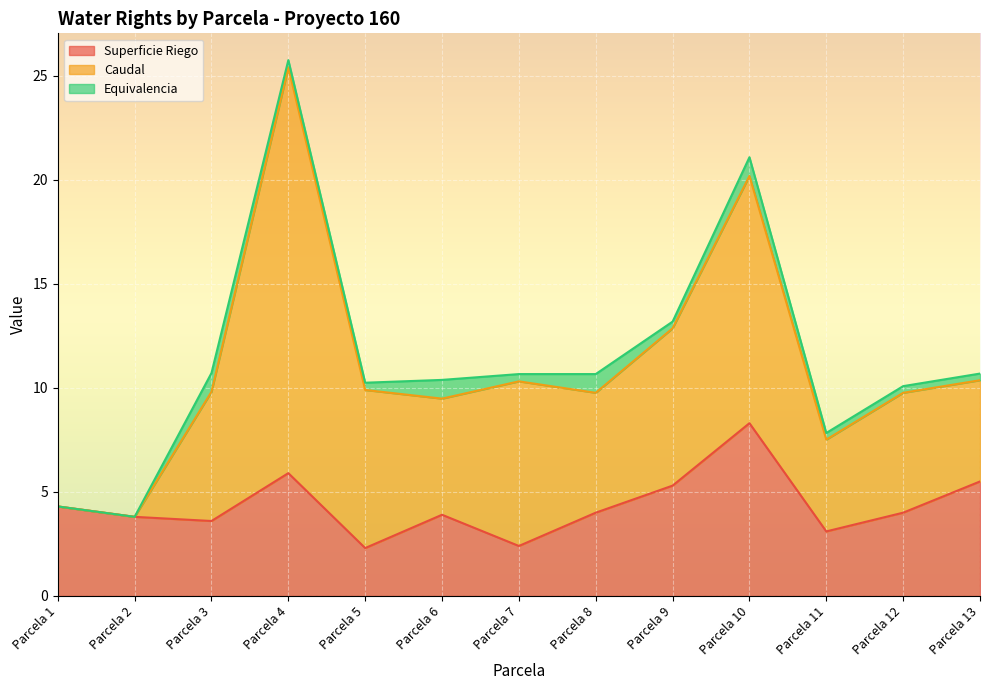

What is the maximum value for Caudal?

19.5